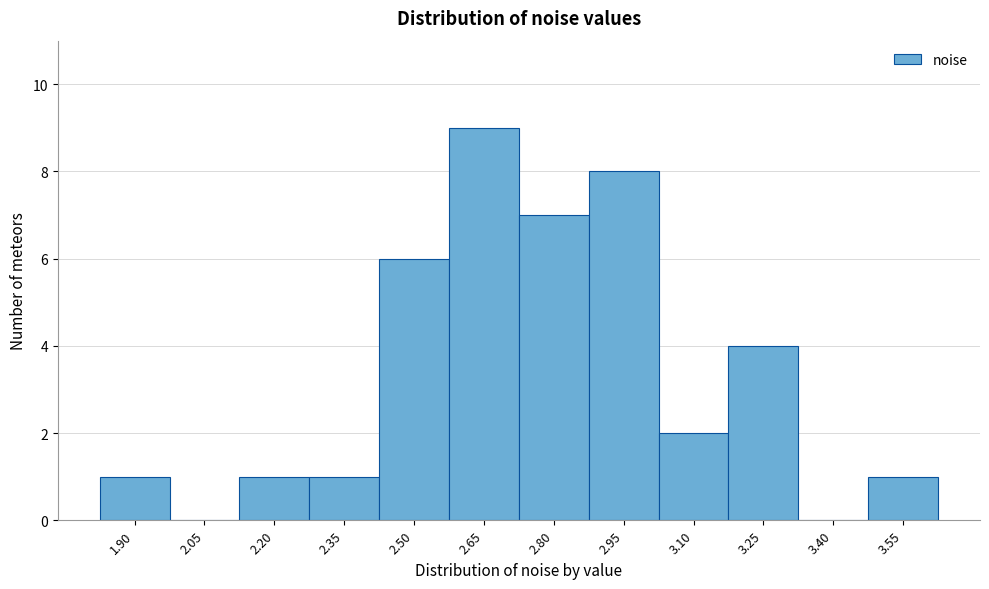

Reading left to right, what are all the values shown in this chart?

1.90=1	2.05=0	2.20=1	2.35=1	2.50=6	2.65=9	2.80=7	2.95=8	3.10=2	3.25=4	3.40=0	3.55=1